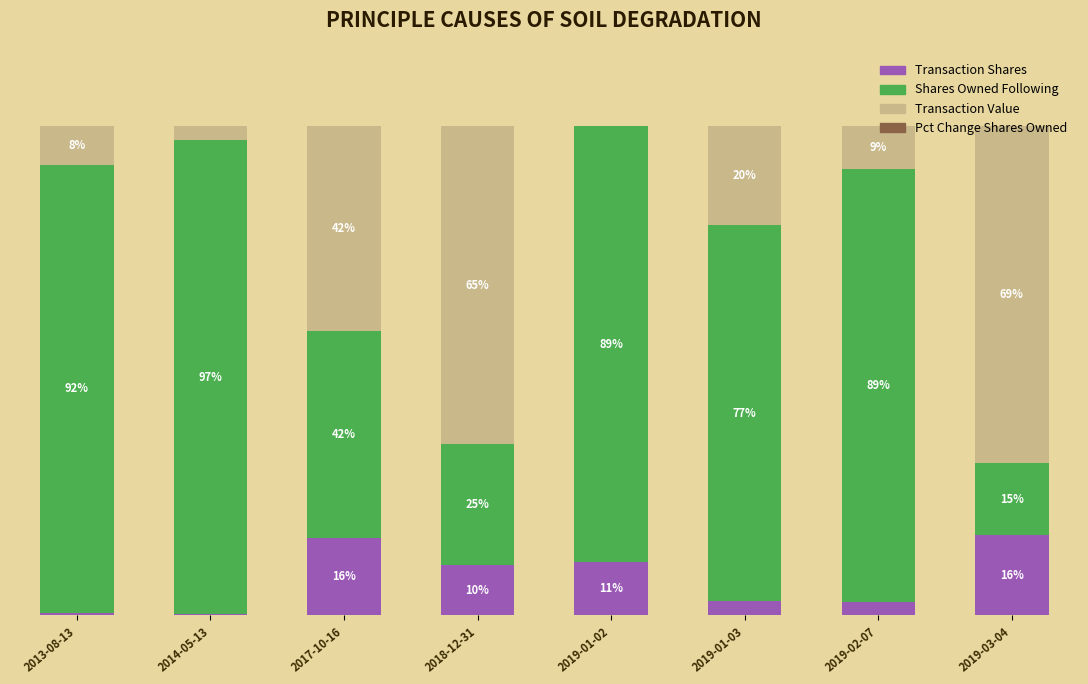

How many bars are there in total?

32